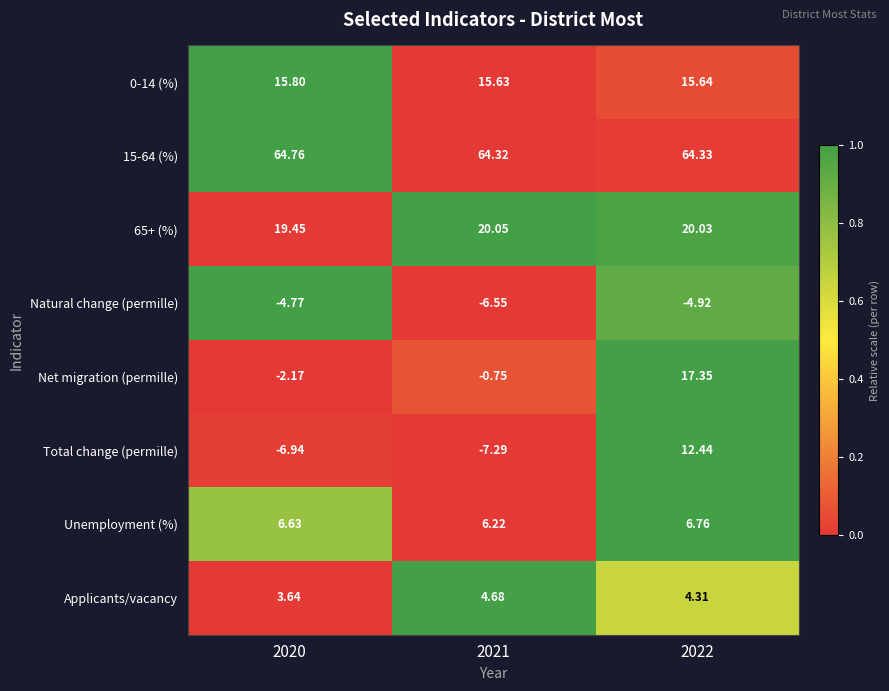

How many distinct data groups are displayed?

8